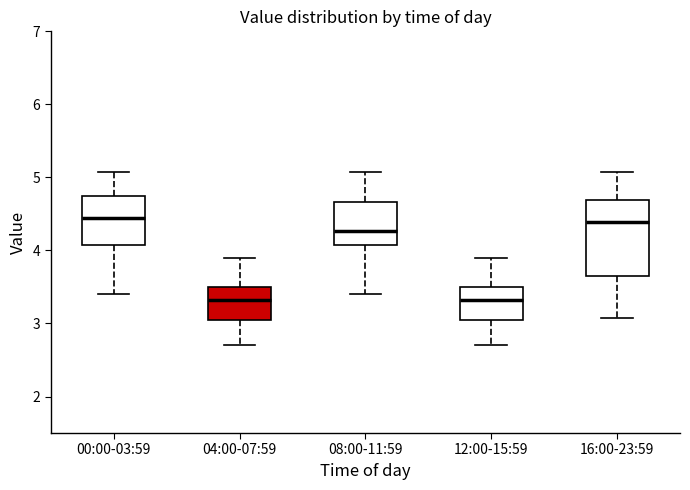

Reading left to right, read every box against the y-axis: the position of its median line, the range the box covers, and the ends of its whiskers. The values are not printed on the chart, so give them approximately, as read against the axis.

00:00-03:59: median 4.5, box 4.1 to 4.7, whiskers 3.4 to 5.1
04:00-07:59: median 3.3, box 3.1 to 3.5, whiskers 2.7 to 3.9
08:00-11:59: median 4.3, box 4.1 to 4.7, whiskers 3.4 to 5.1
12:00-15:59: median 3.3, box 3.1 to 3.5, whiskers 2.7 to 3.9
16:00-23:59: median 4.4, box 3.7 to 4.7, whiskers 3.1 to 5.1